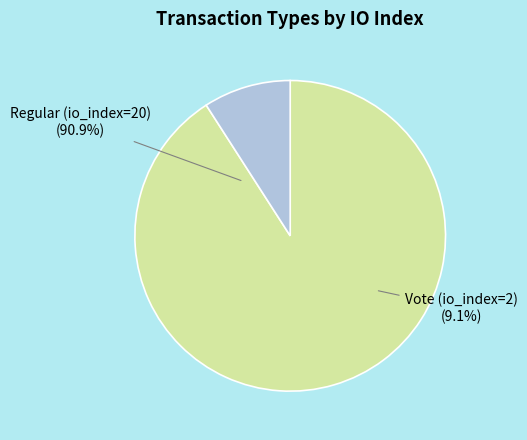

What is the majority slice?

Regular (io_index=20)